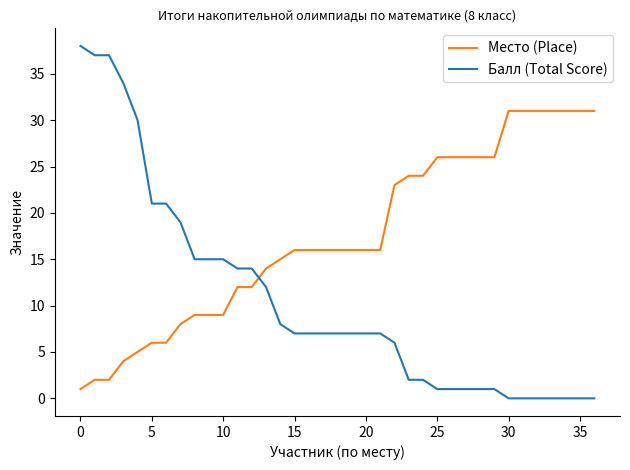

How many lines are shown in the chart?

2